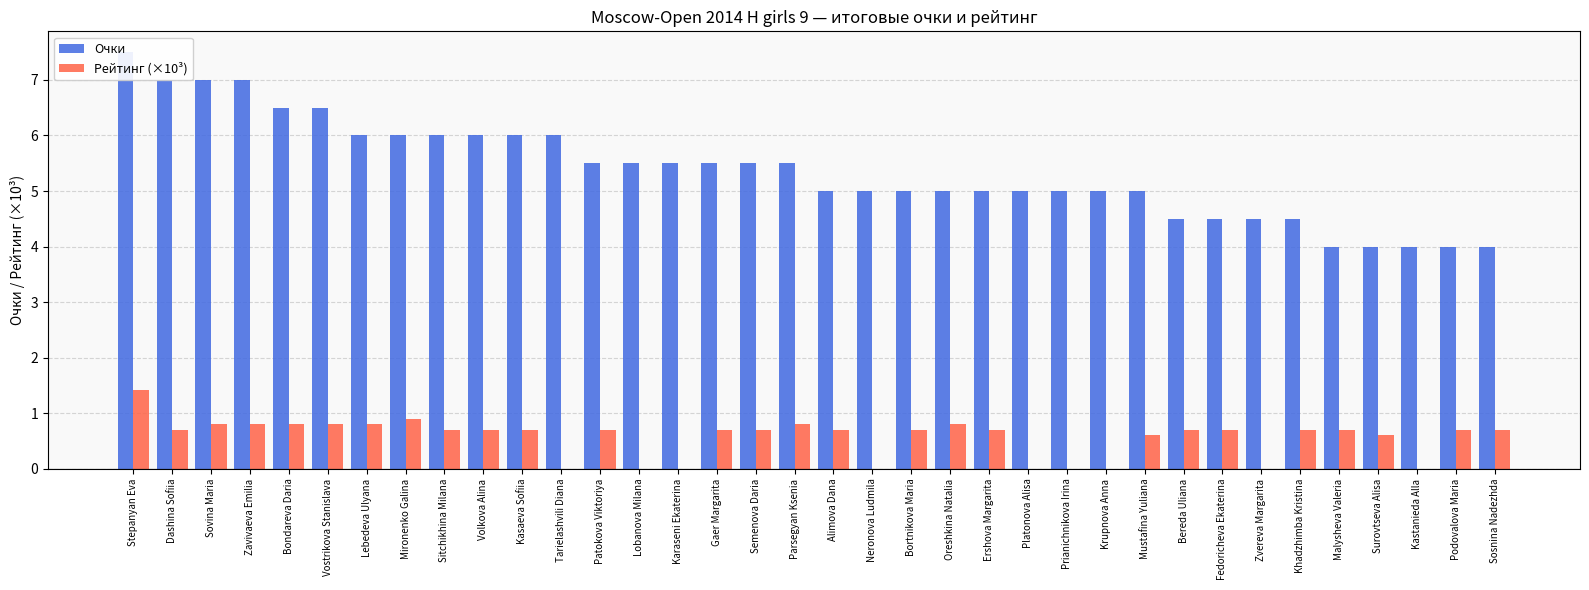

How many values in the Рейтинг (×10³) series exceed 0?

27